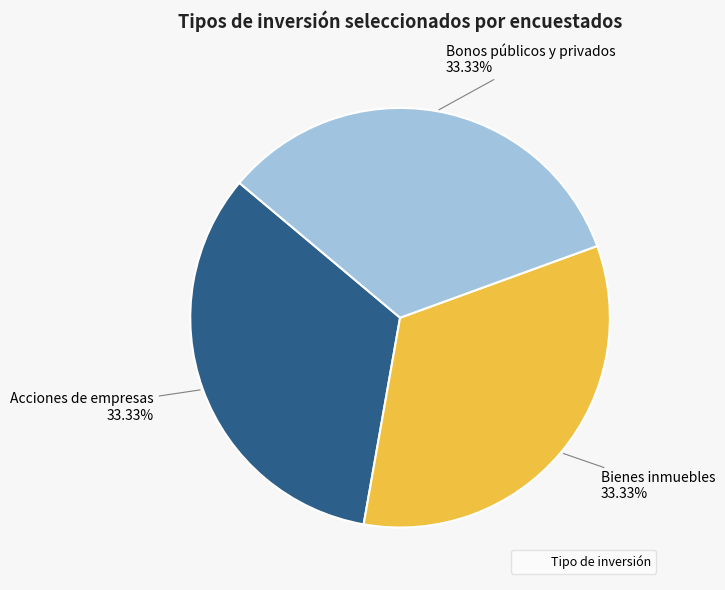

Does any single category account for the majority?

No